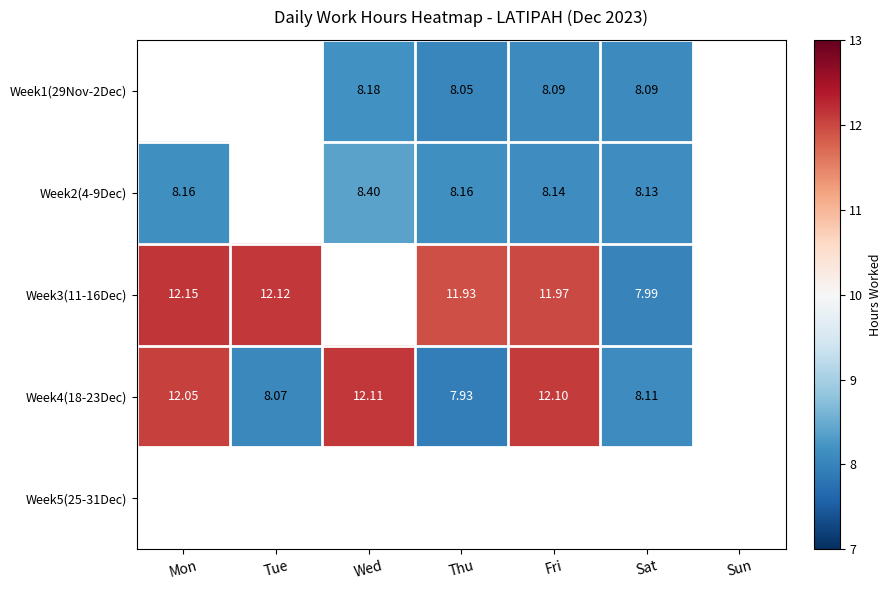

Is the value of Week4(18-23Dec) at Thu greater than the value of Week1(29Nov-2Dec) at Fri?

No